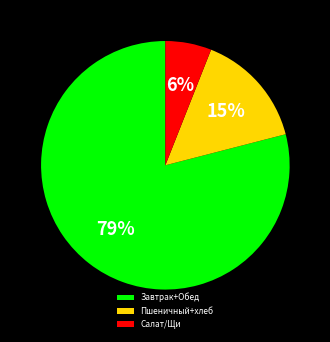

Which category accounts for the majority?

Завтрак+Обед